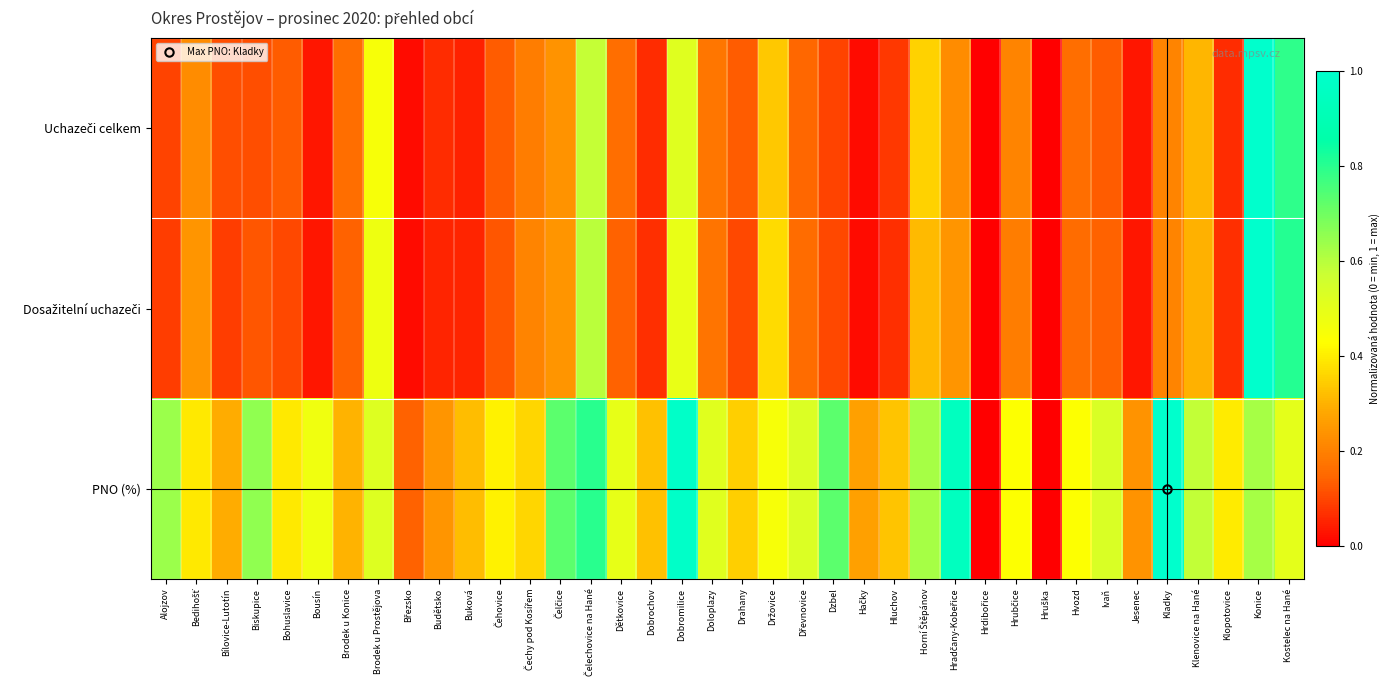

Which series changed the most between Dřevnovice and Hruška?

PNO (%)